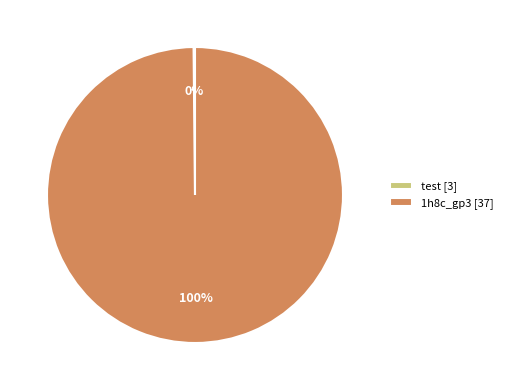

To the nearest percent, what percentage of the pie is 1h8c_gp3 [37]?

100%